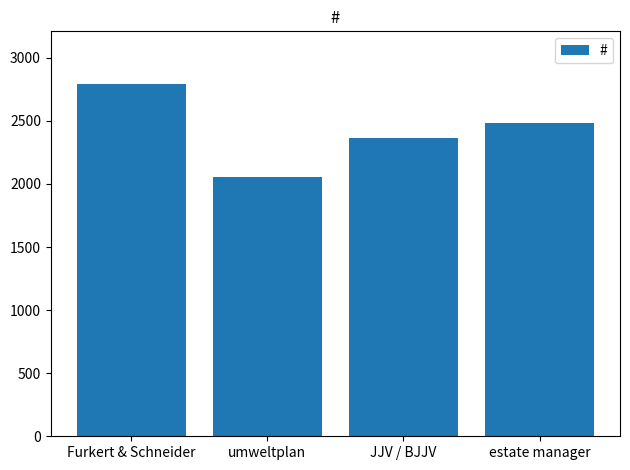

What is the value of the 1st bar from the left?

2791